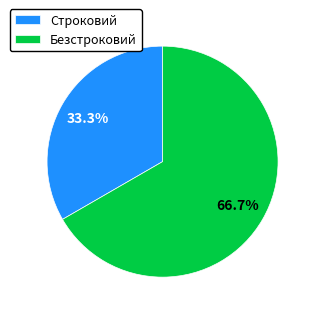

How many segments does this pie chart have?

2